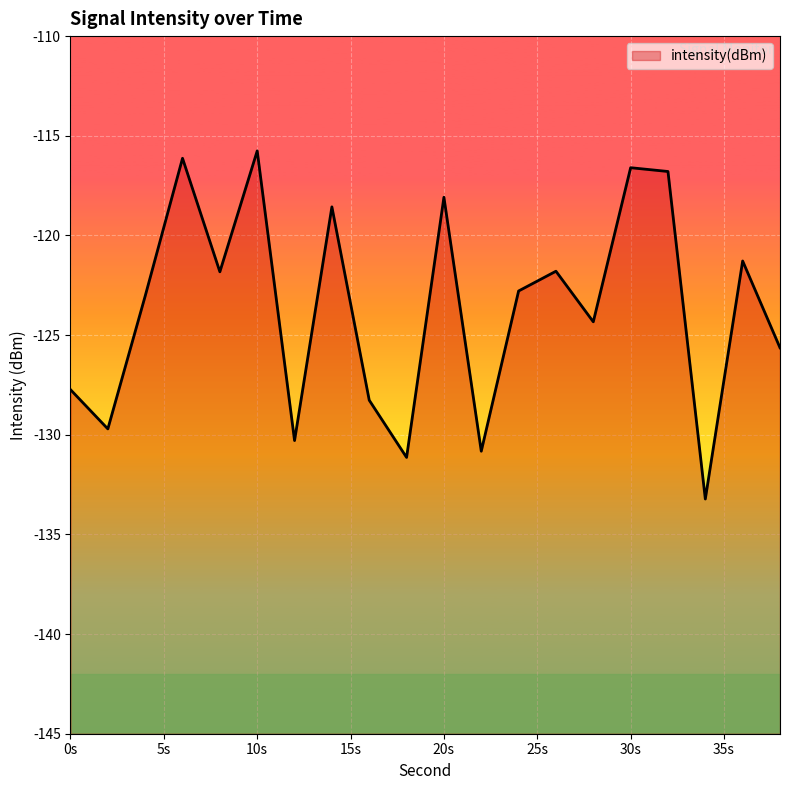

Reading left to right, list all the values displayed in this chart.

0=-127.7	2=-129.7	4=-123.0	6=-116.1	8=-121.8	10=-115.8	12=-130.3	14=-118.6	16=-128.3	18=-131.1	20=-118.1	22=-130.8	24=-122.8	26=-121.8	28=-124.3	30=-116.6	32=-116.8	34=-133.2	36=-121.3	38=-125.6